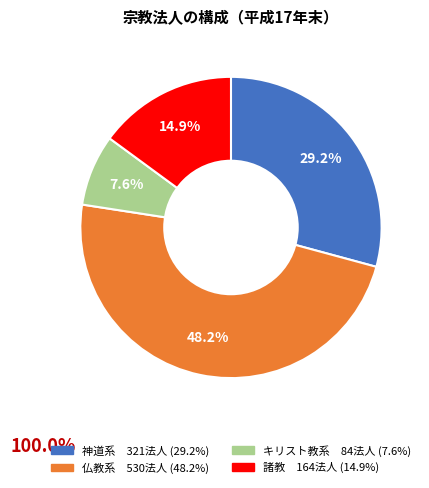

What is the ratio of the value at 仏教系 to the value at 諸教?

3.2